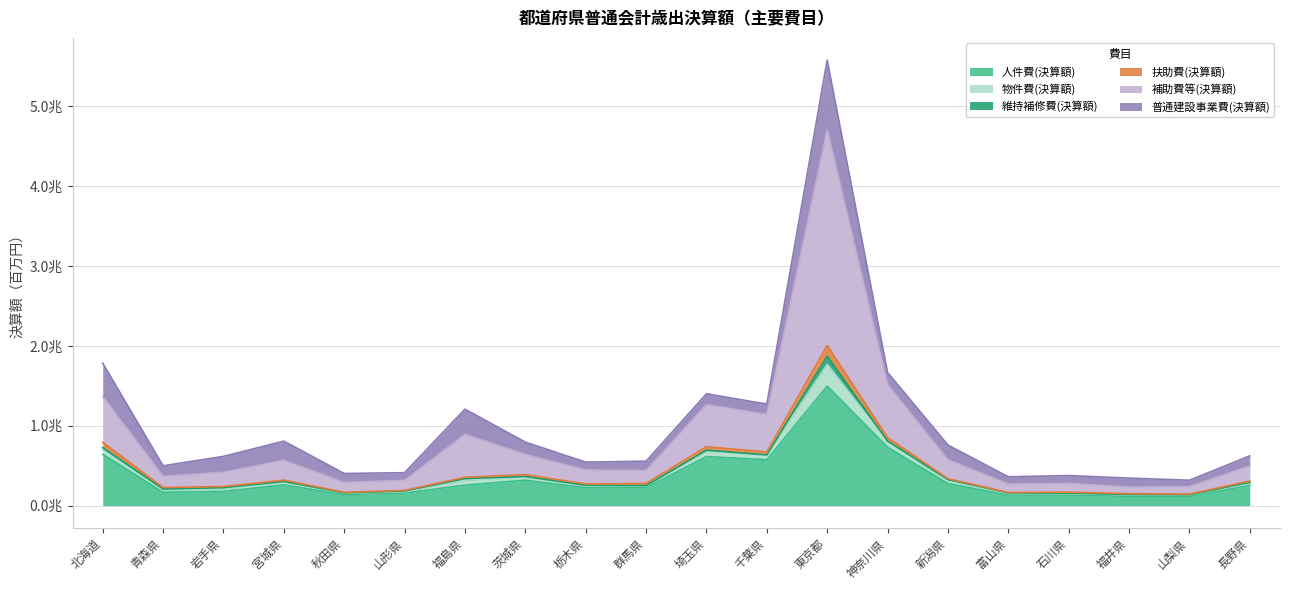

What is the spread (max minus min) of values at 群馬県?

331922